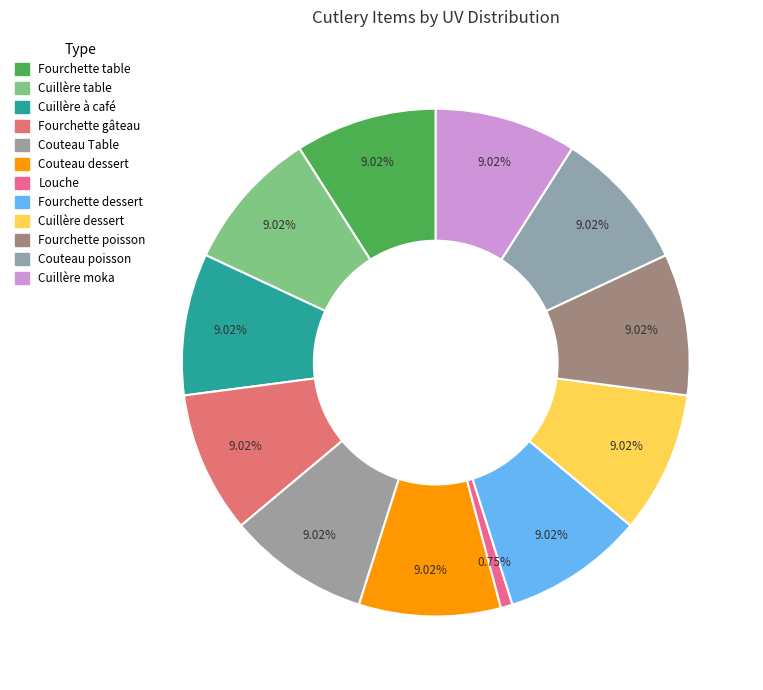

Which category has the smallest portion of the pie?

Louche